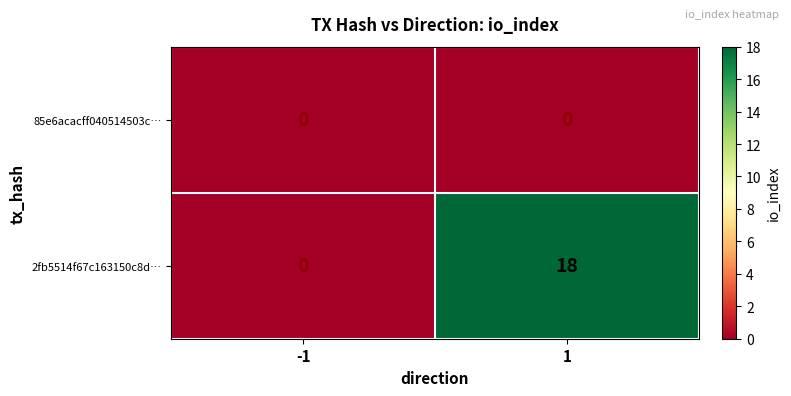

Rank the series at 1 from lowest to highest value.

85e6acacff040514503c…, 2fb5514f67c163150c8d…